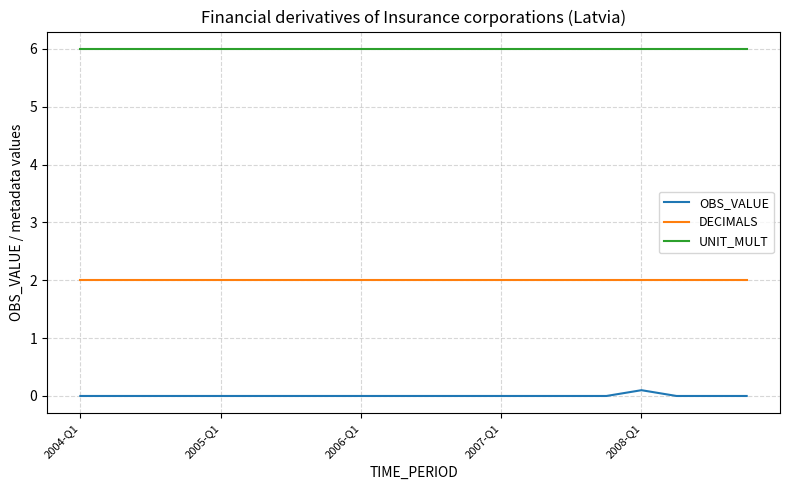

How many lines are shown in the chart?

3